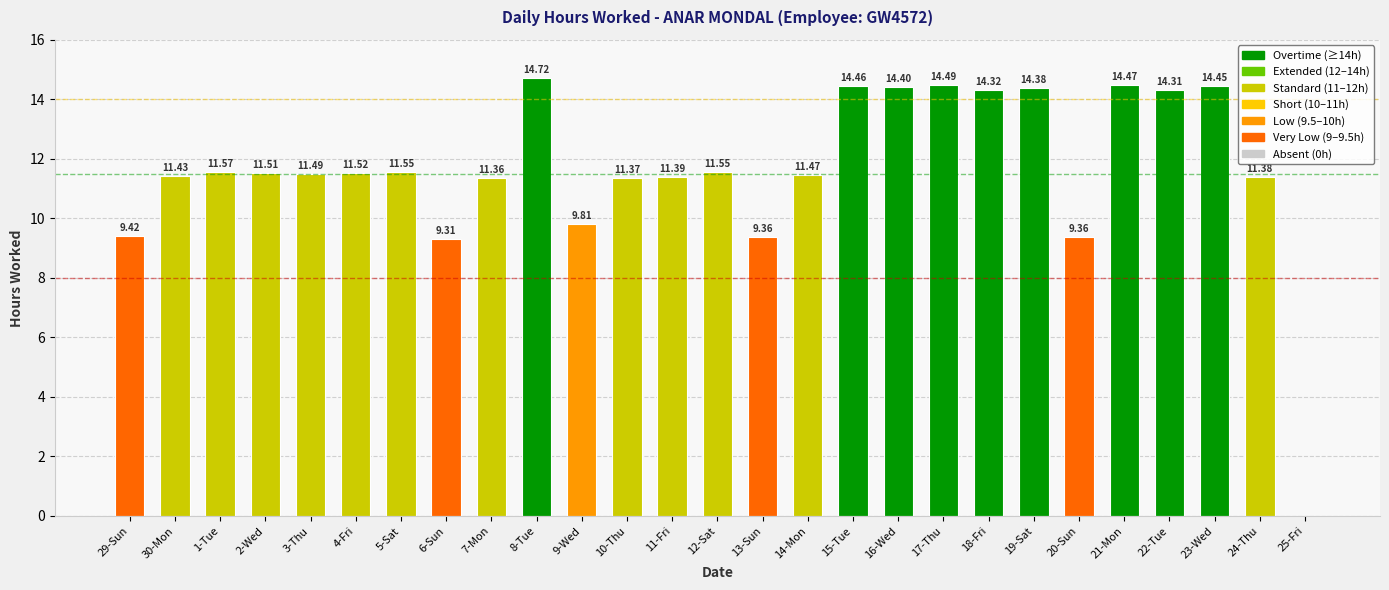

How many categories are shown in the chart?

27